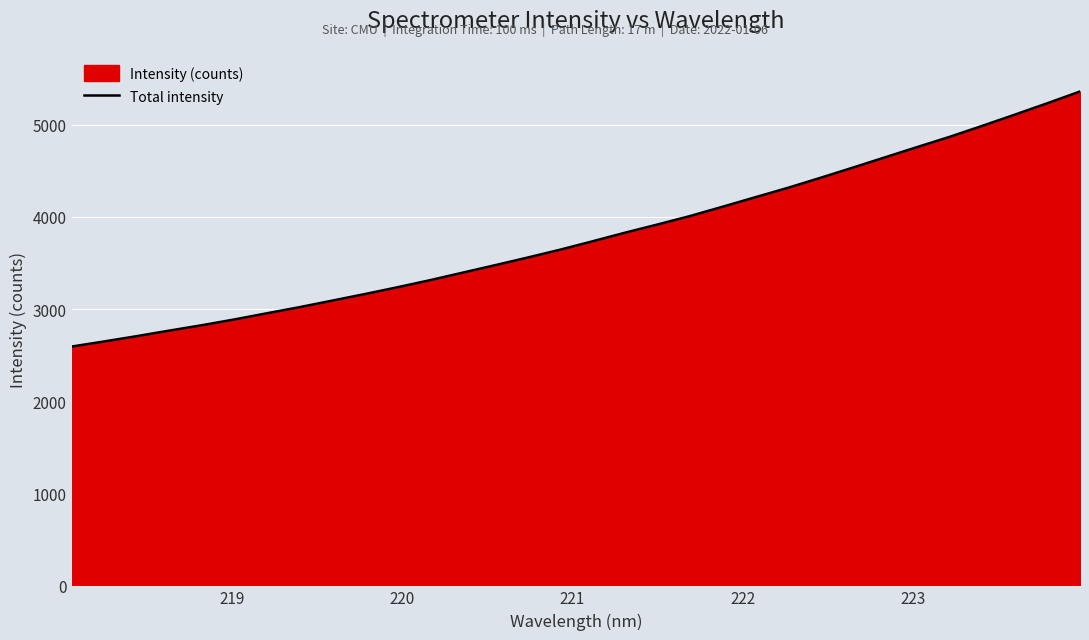

What is the minimum value shown in the chart?

2592.8